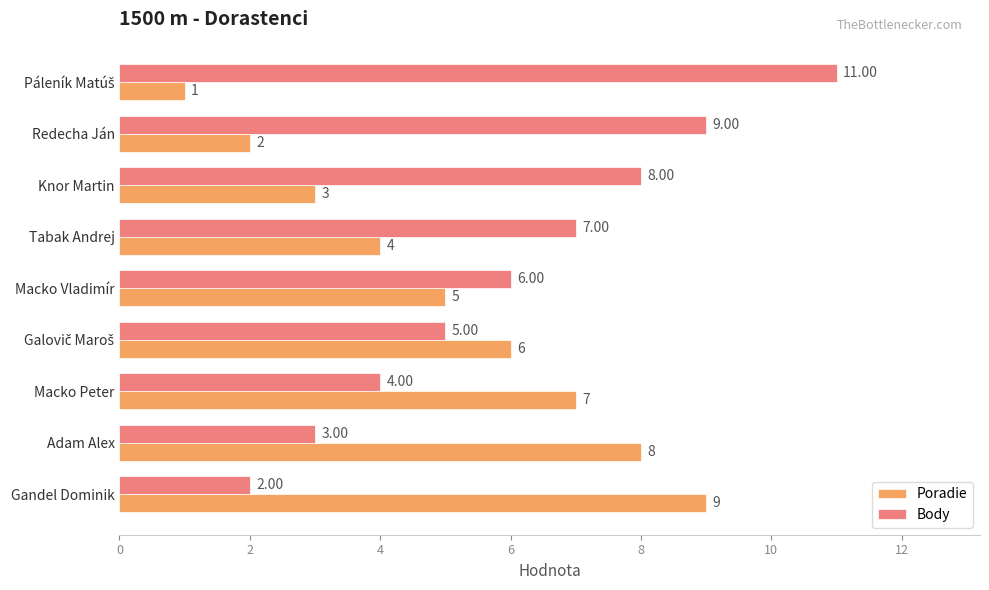

What is the difference between the maximum and second lowest values in the Poradie series?

7